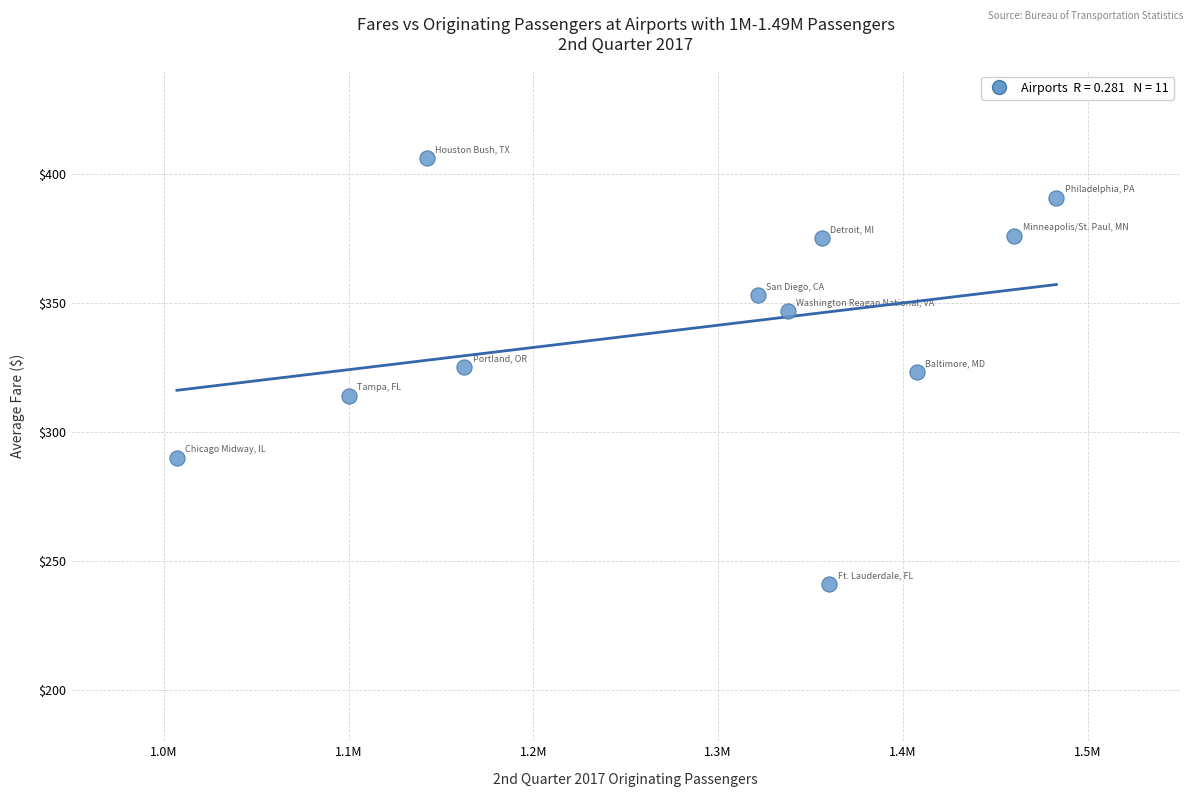

What is the range of X values (max minus min)?

476060.0